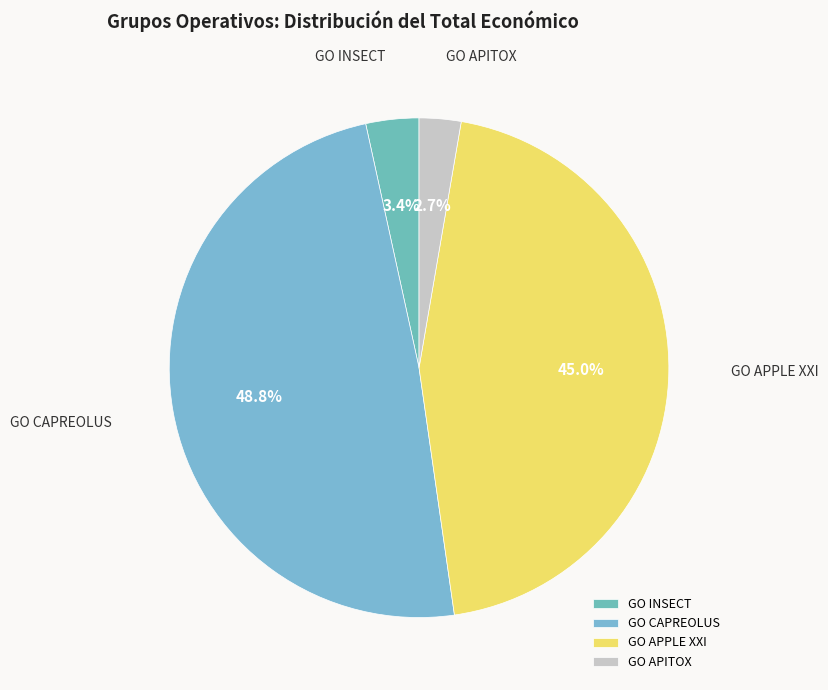

Is there any slice that represents more than half of the pie?

No